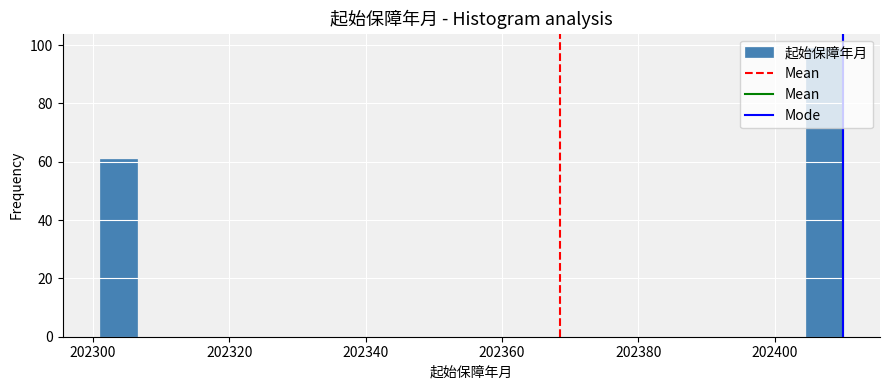

Read against the x-axis, roughly where is the centre of the tallest bar?

202408